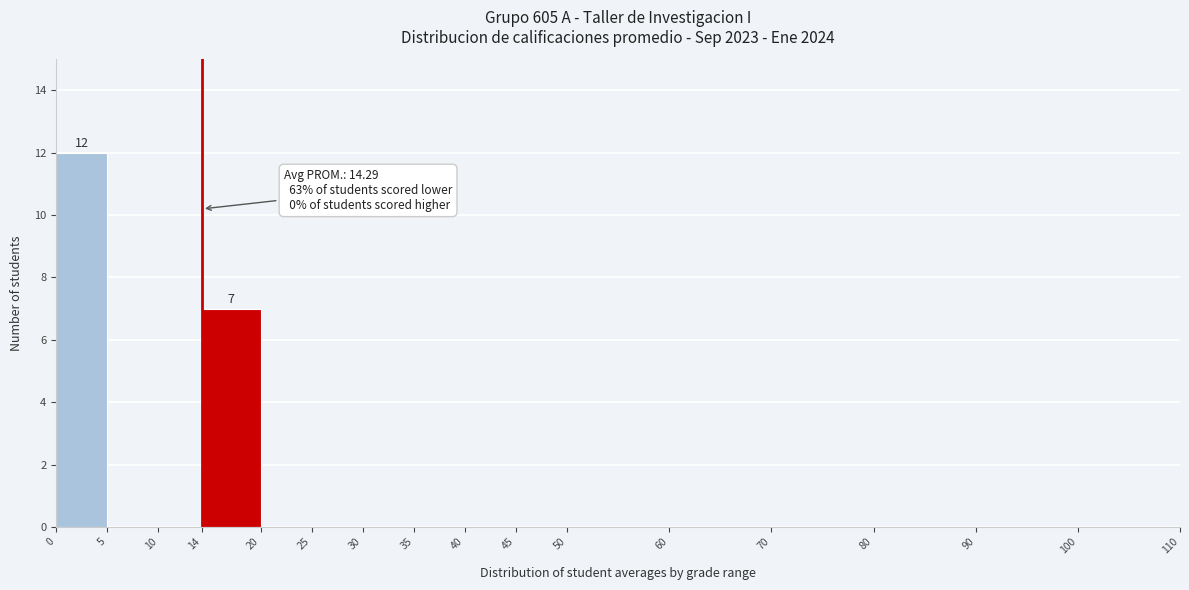

Which range on the x-axis has the tallest bar?

0 to 5